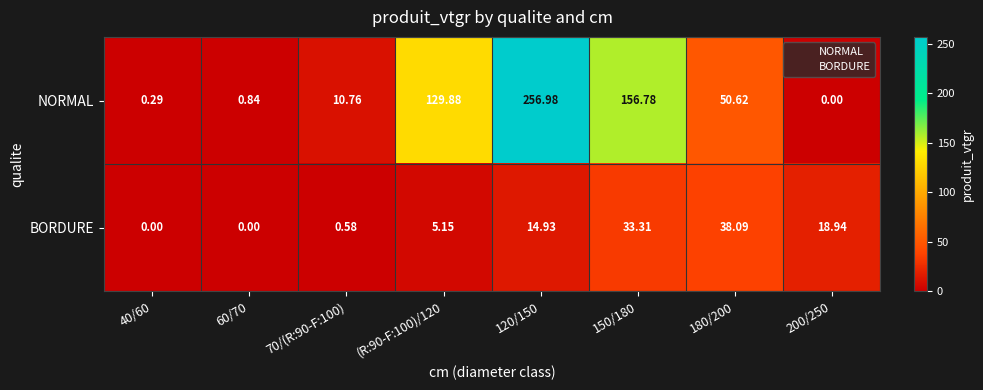

Which series has the largest total across all categories?

NORMAL